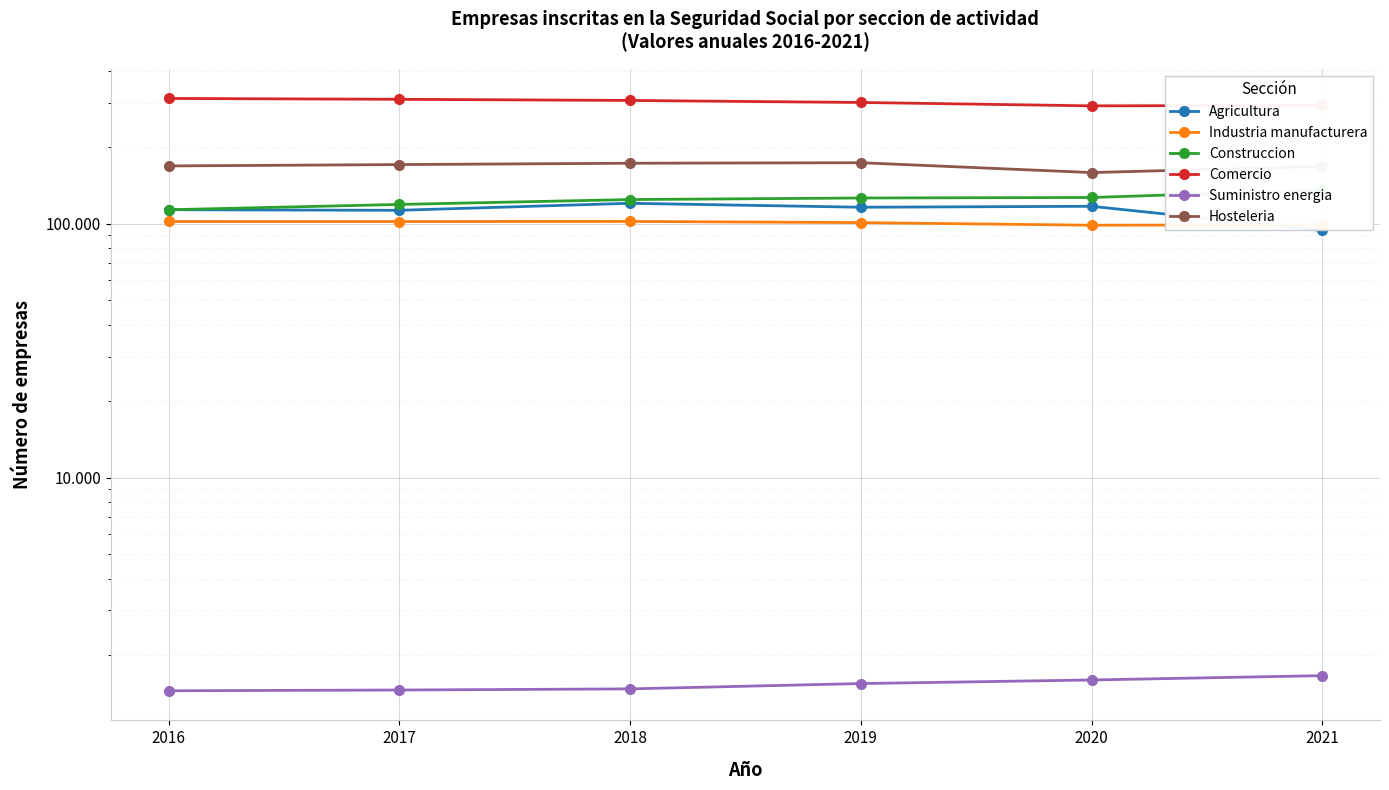

What is the sum of the Agricultura values at 2018 and 2021?

214439